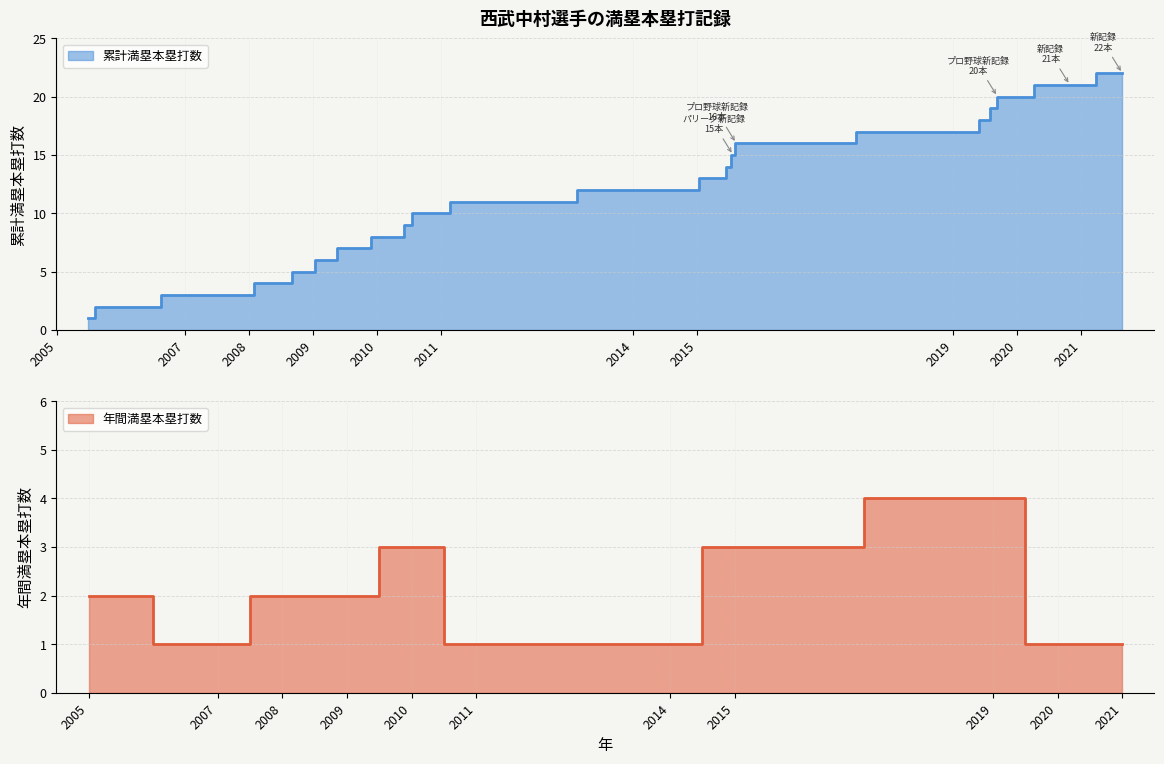

Approximately how many times larger is the value at 2010 compared to 2015?

0.6